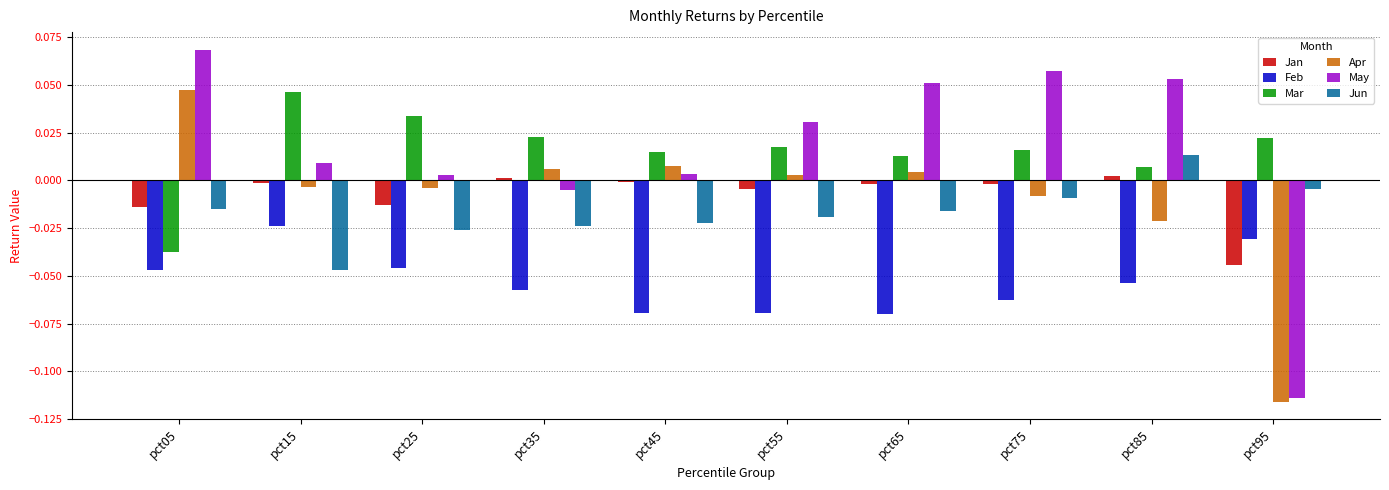

Which series has the widest spread of values?

May